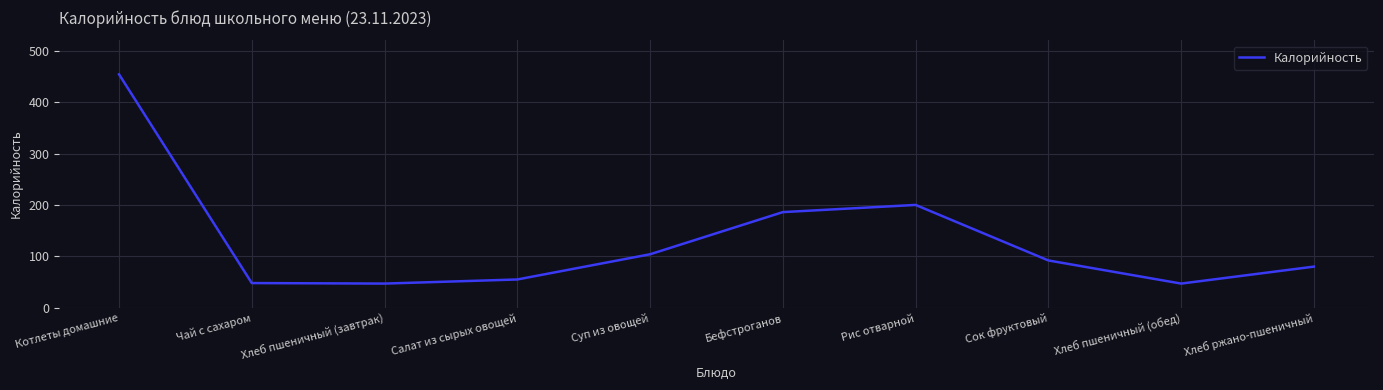

Where is the data nearest to the value 250?

Рис отварной